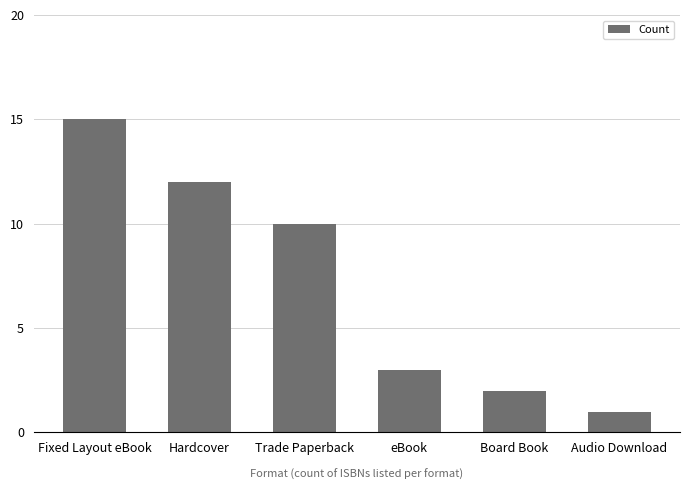

Does the chart contain stacked bars?

No